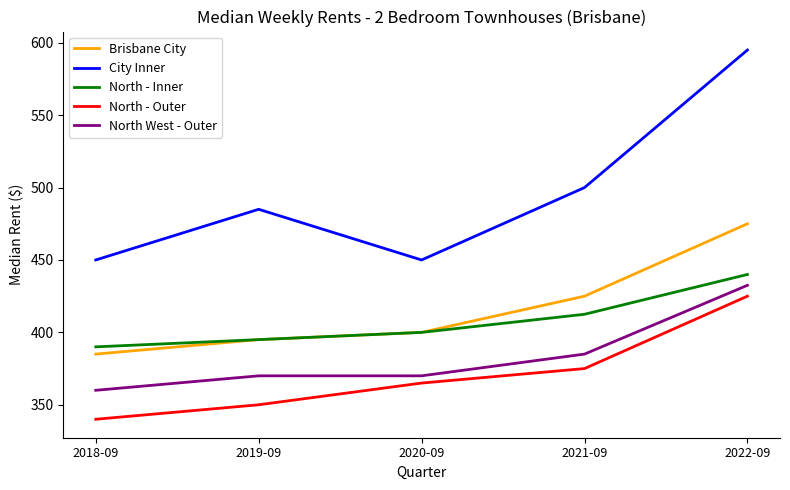

Which series has the largest total across all categories?

City Inner